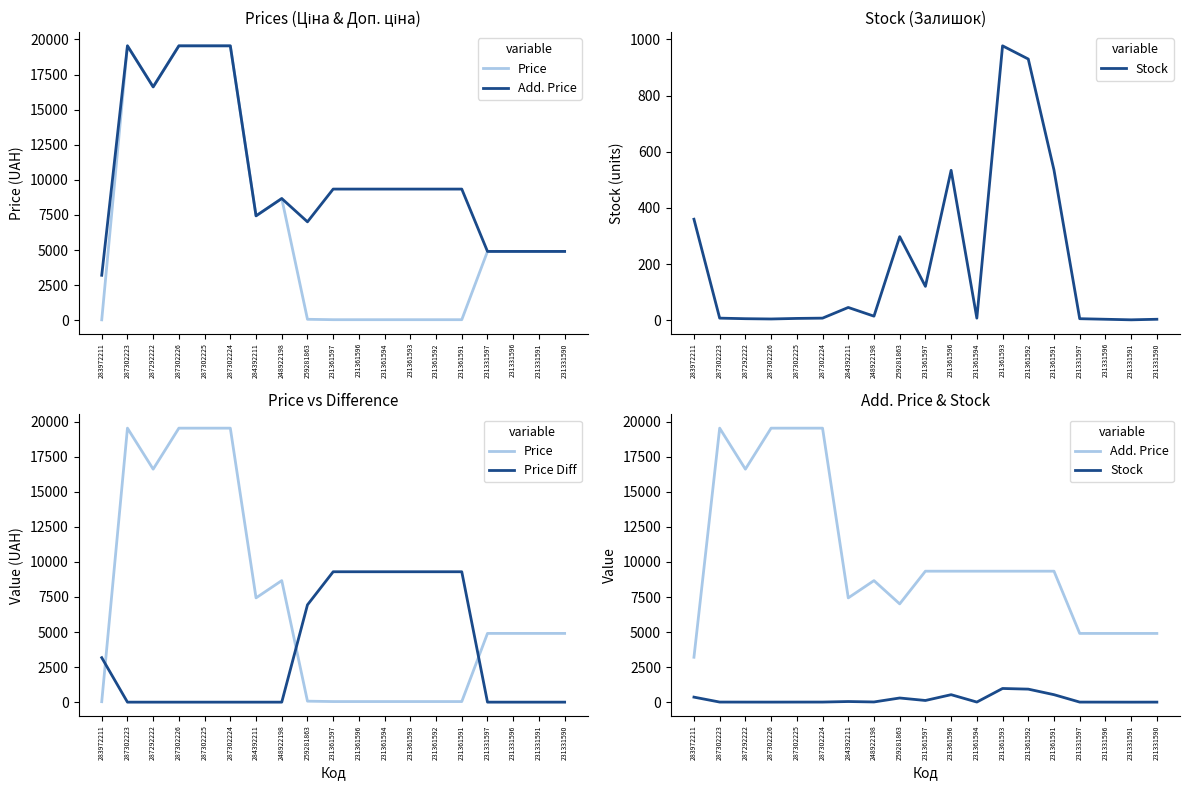

At which category is the sum across all series the highest?

287302223